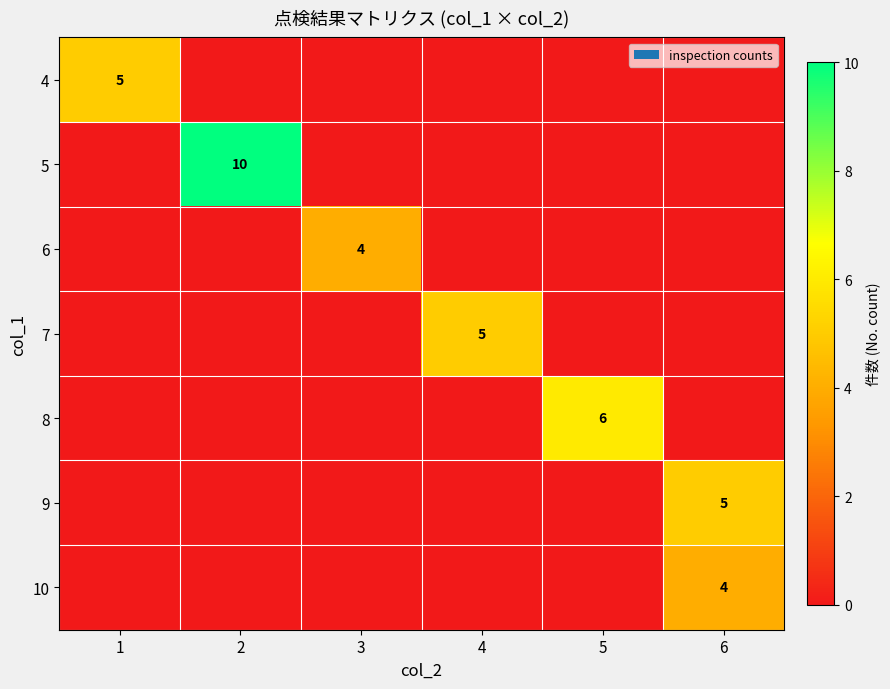

True or false: 8 has a value of 6 at 5.

True